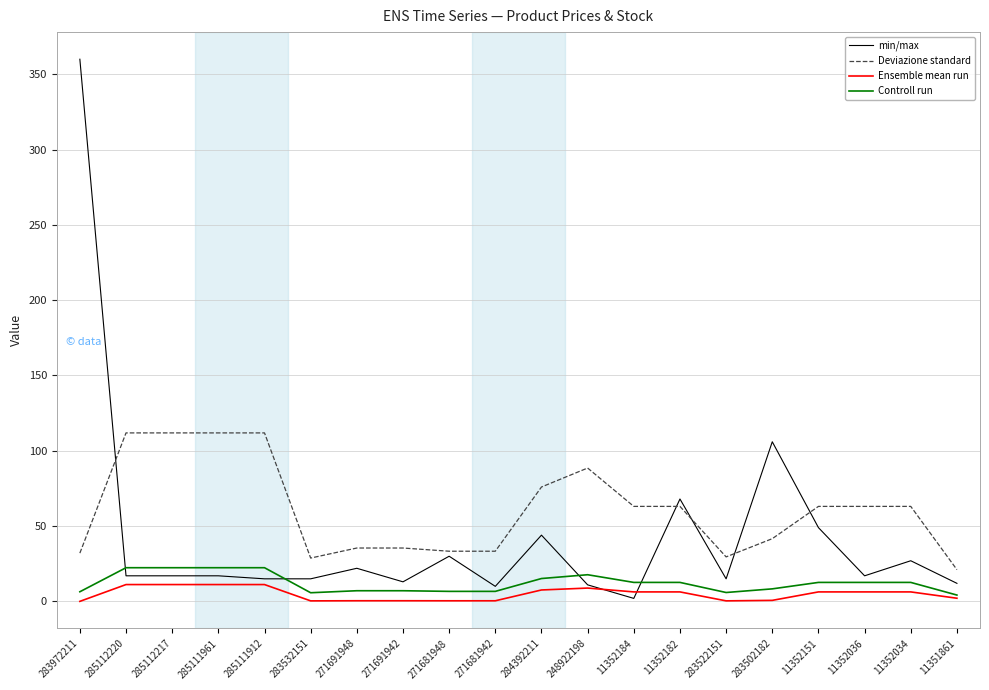

What position from the right is 285111912?

16